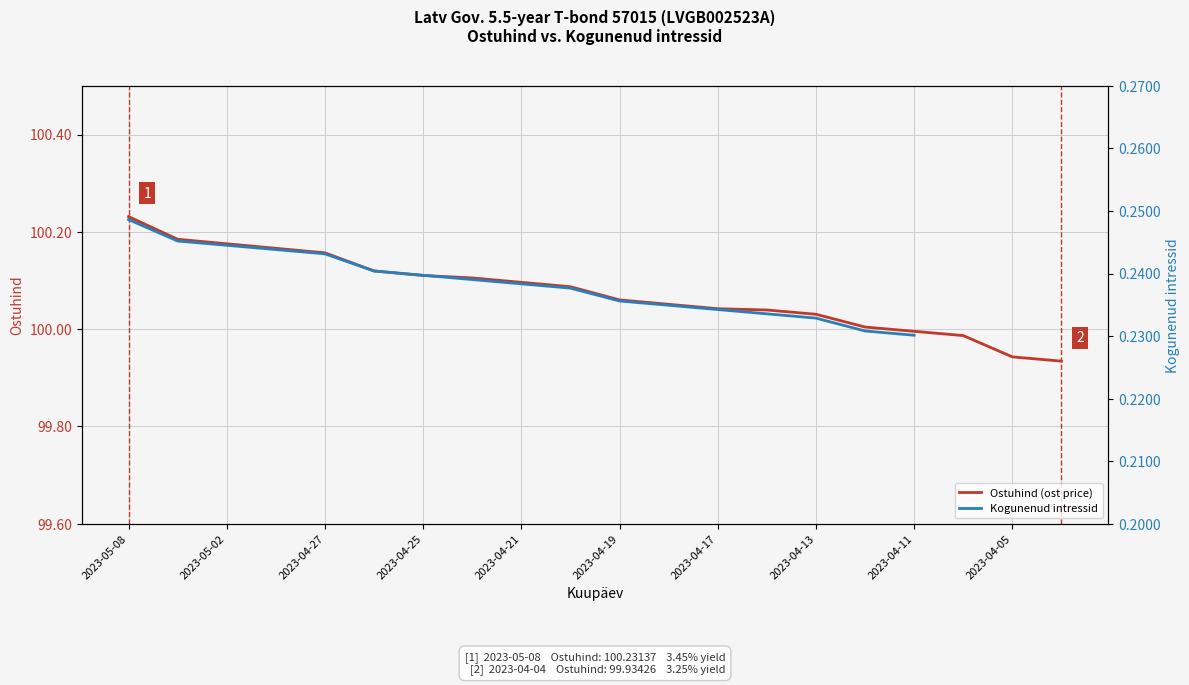

True or false: Ostuhind (ost price) has a value of 163.0 at 2023-04-05.

False